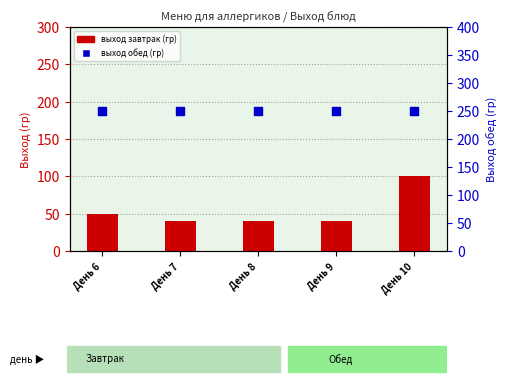

What are all the series names shown in the legend?

выход завтрак (гр), выход обед (гр)